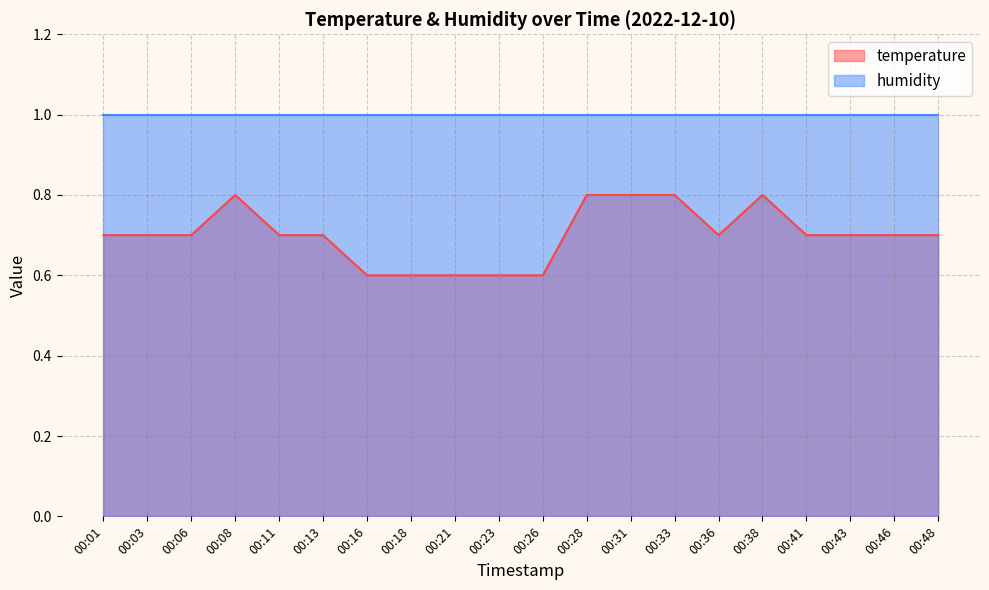

Count the number of categories in the chart.

20